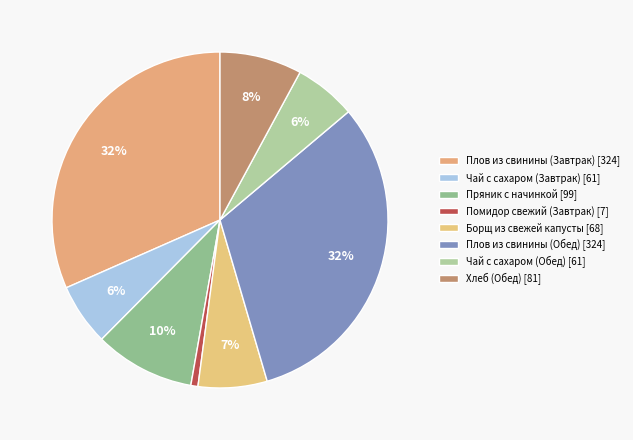

How many slices are in this pie chart?

8